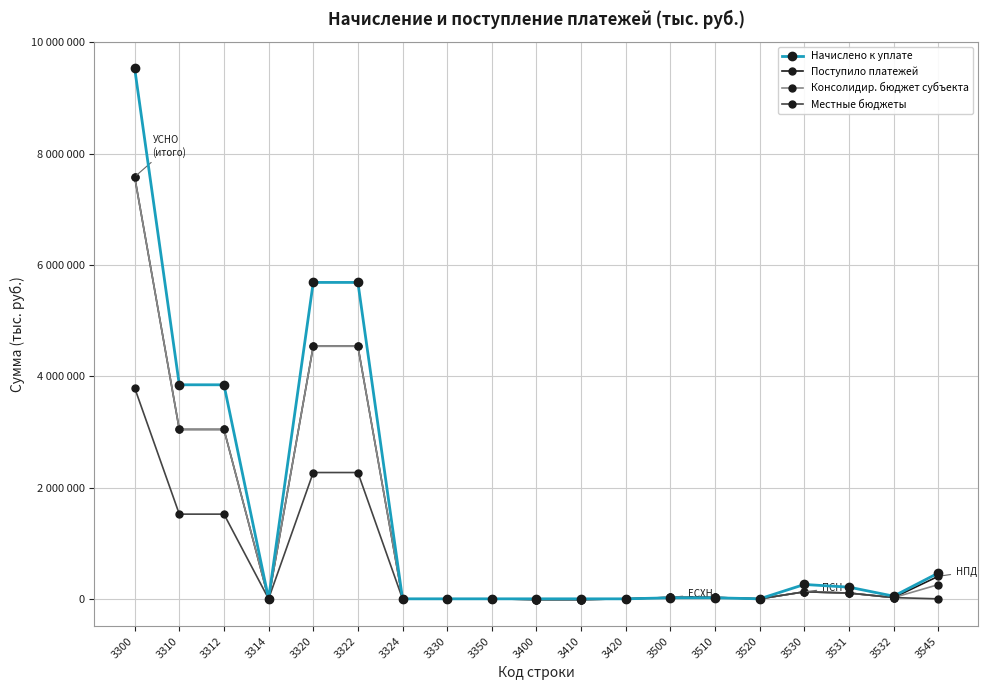

Is this an area chart (filled region under the line)?

No